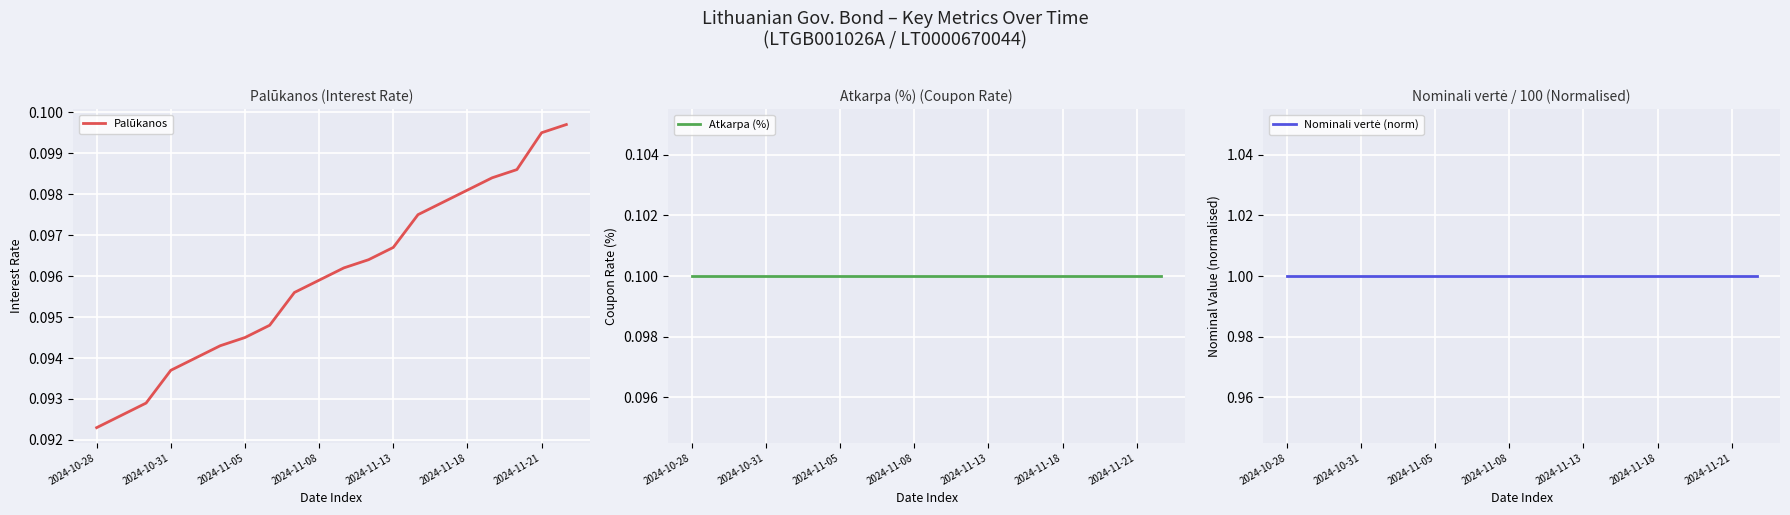

At which label is Atkarpa (%) closest to 0?

2024-10-28